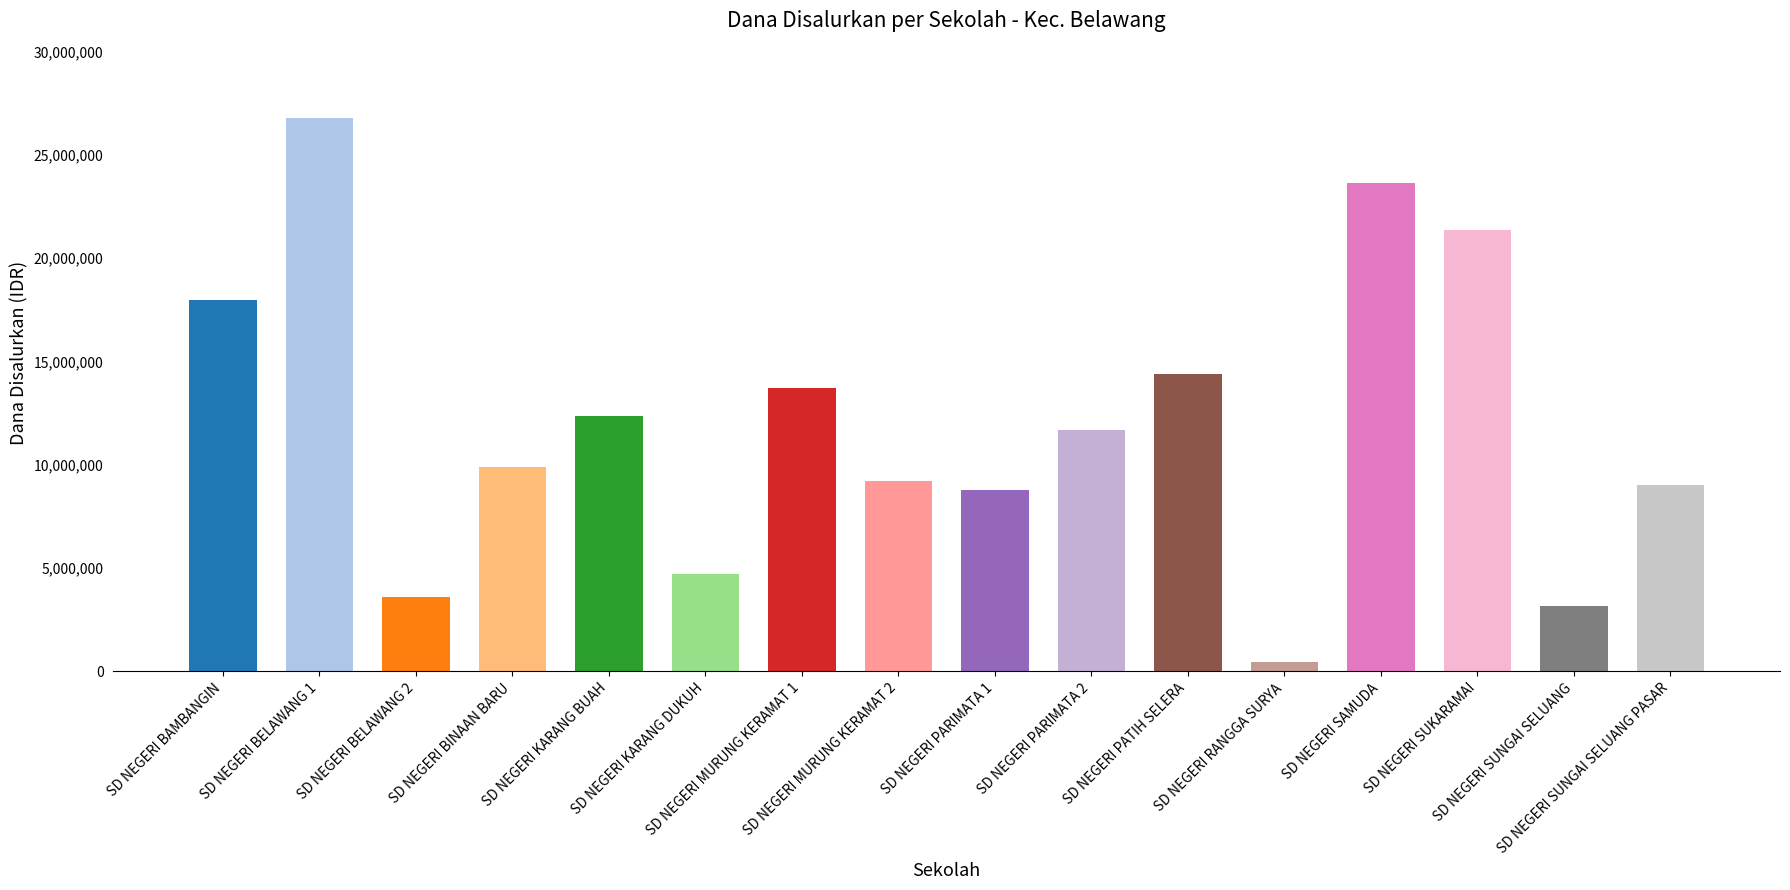

What is the value of the 7th bar from the left?

13725000